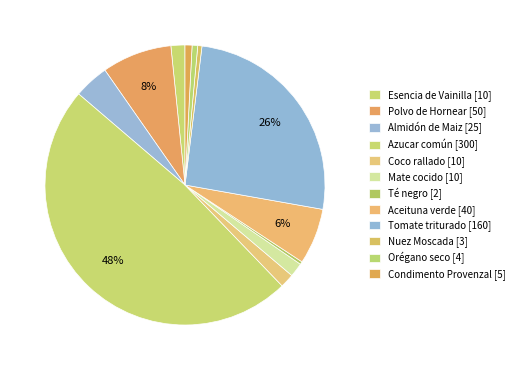

How many segments does this pie chart have?

12